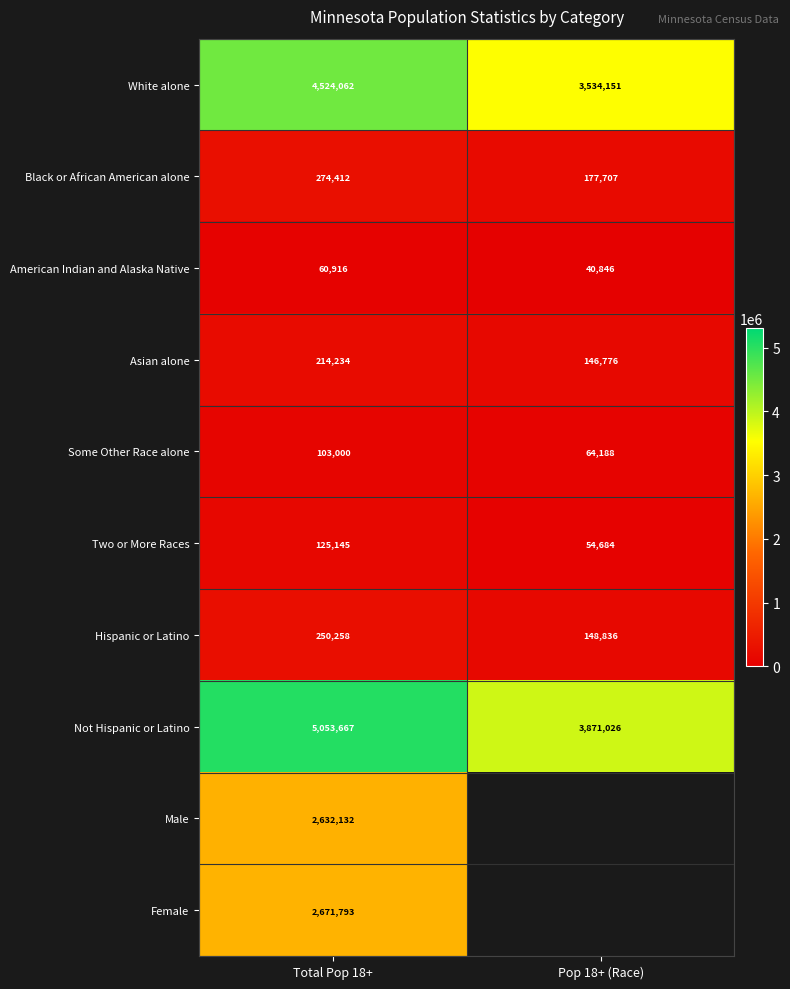

The value of Some Other Race alone at Total Pop 18+ is 142191. True or false?

False